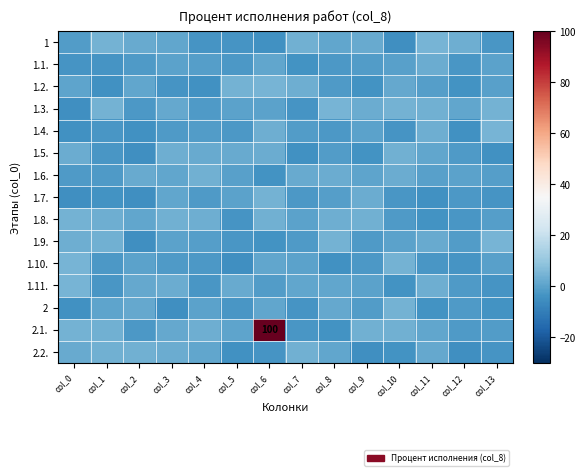

Count the number of categories in the chart.

14